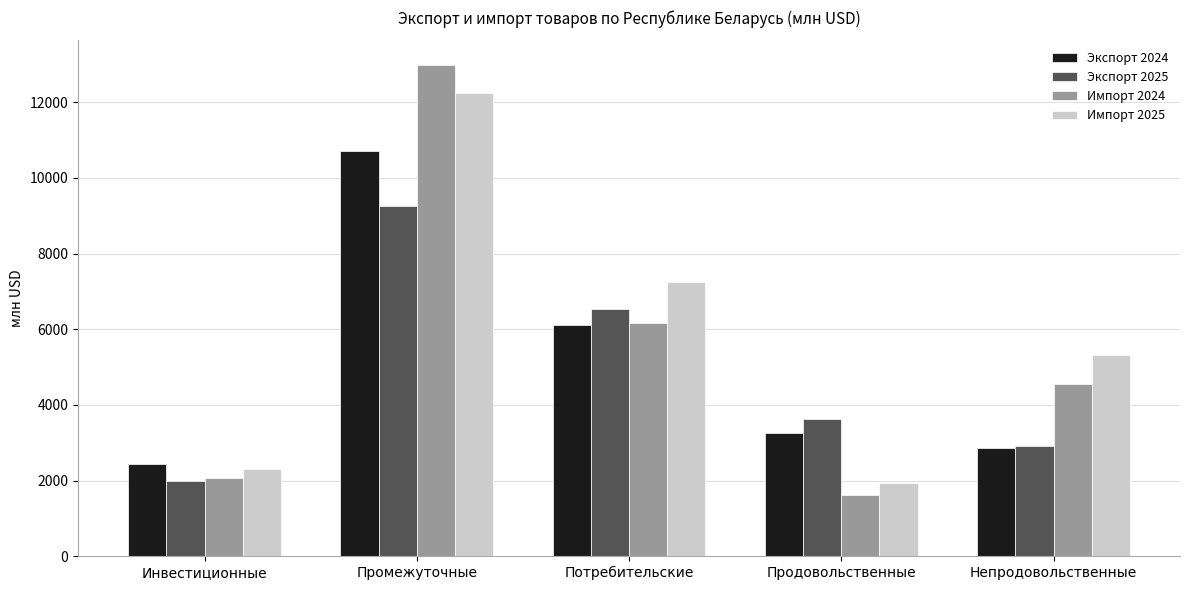

At Промежуточные, list the series in order from smallest to largest.

Экспорт 2025, Экспорт 2024, Импорт 2025, Импорт 2024